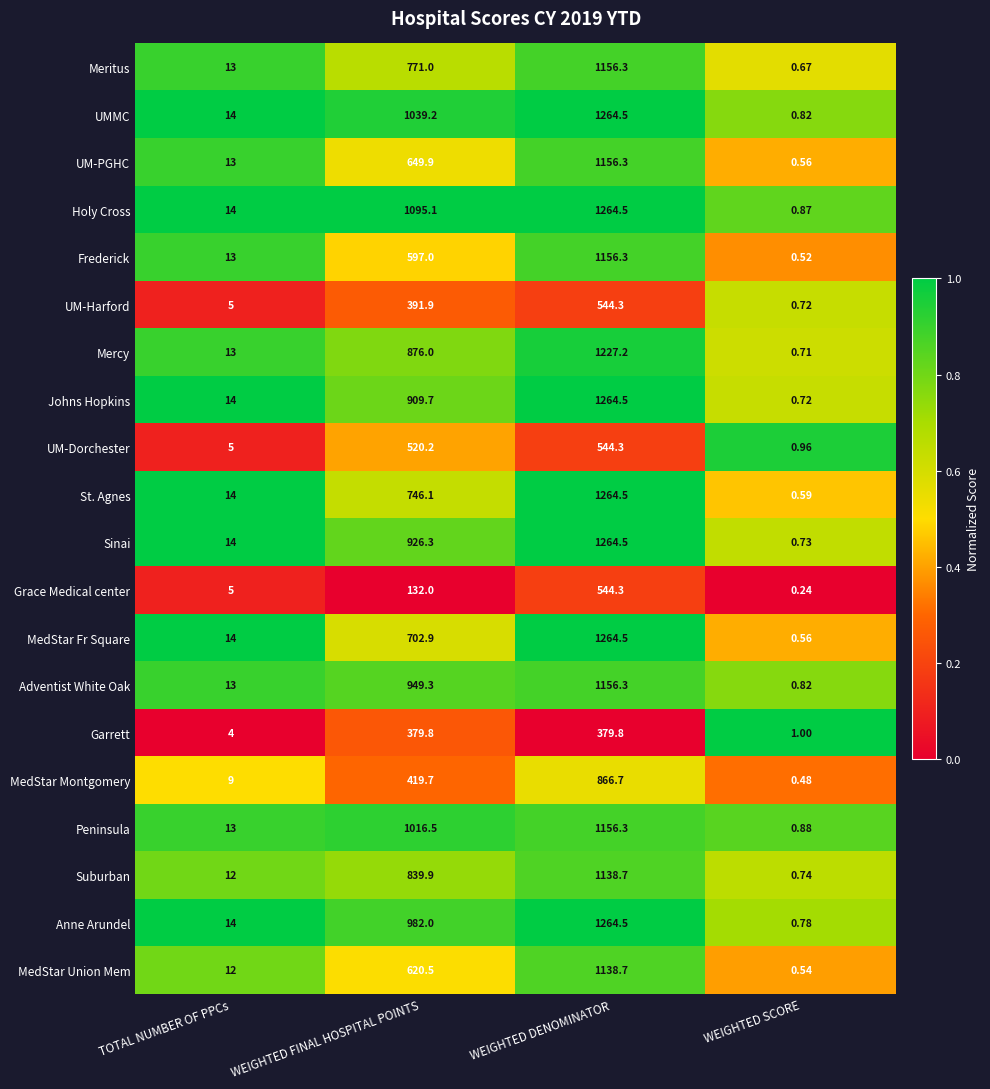

Where is Holy Cross nearest to the value 632?

WEIGHTED FINAL HOSPITAL POINTS